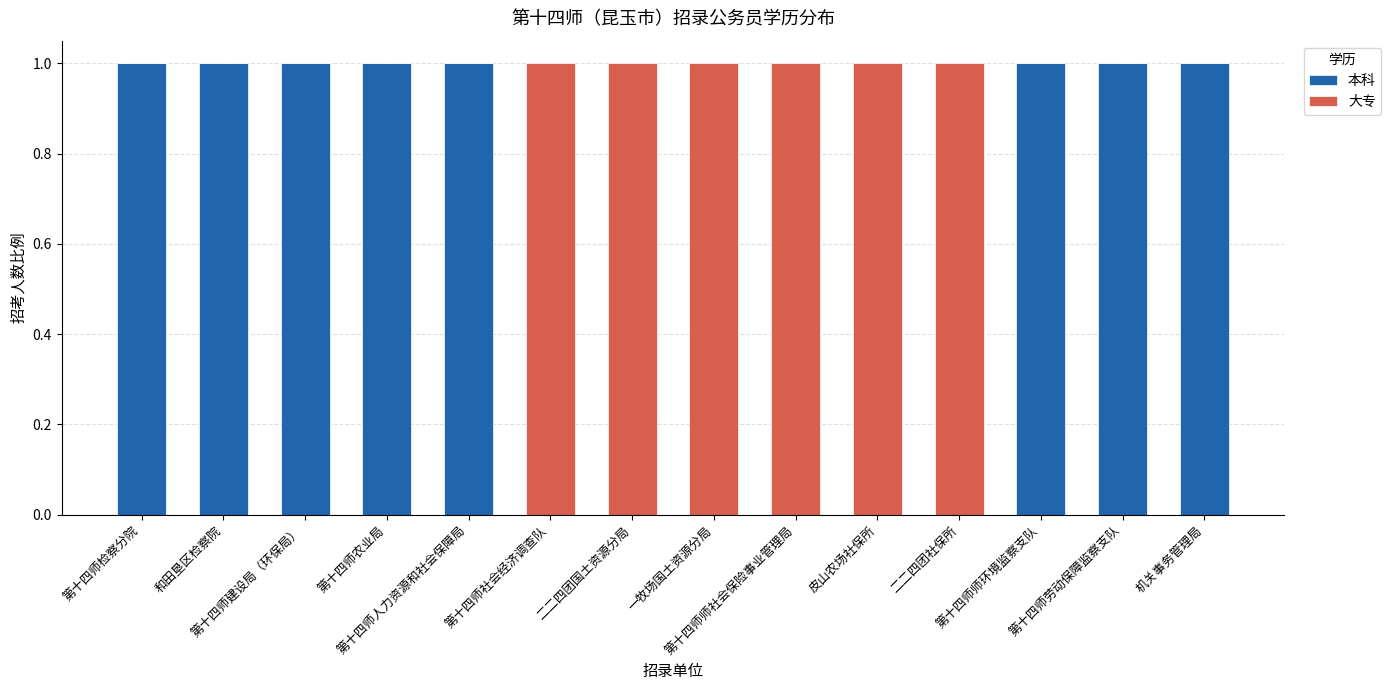

What is the sum of all 本科 values?

8